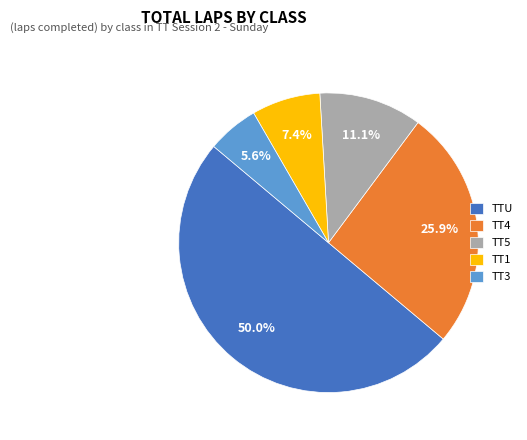

Rank the categories by value from lowest to highest.

TT3, TT1, TT5, TT4, TTU